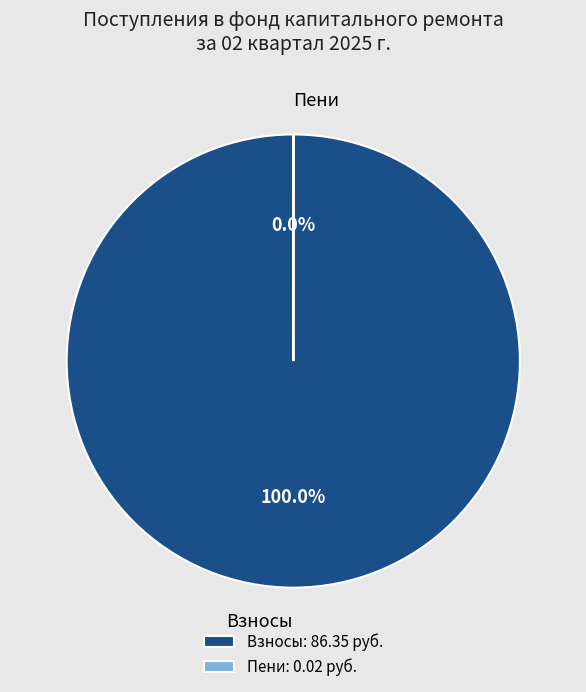

Is Взносы the majority of the pie?

Yes